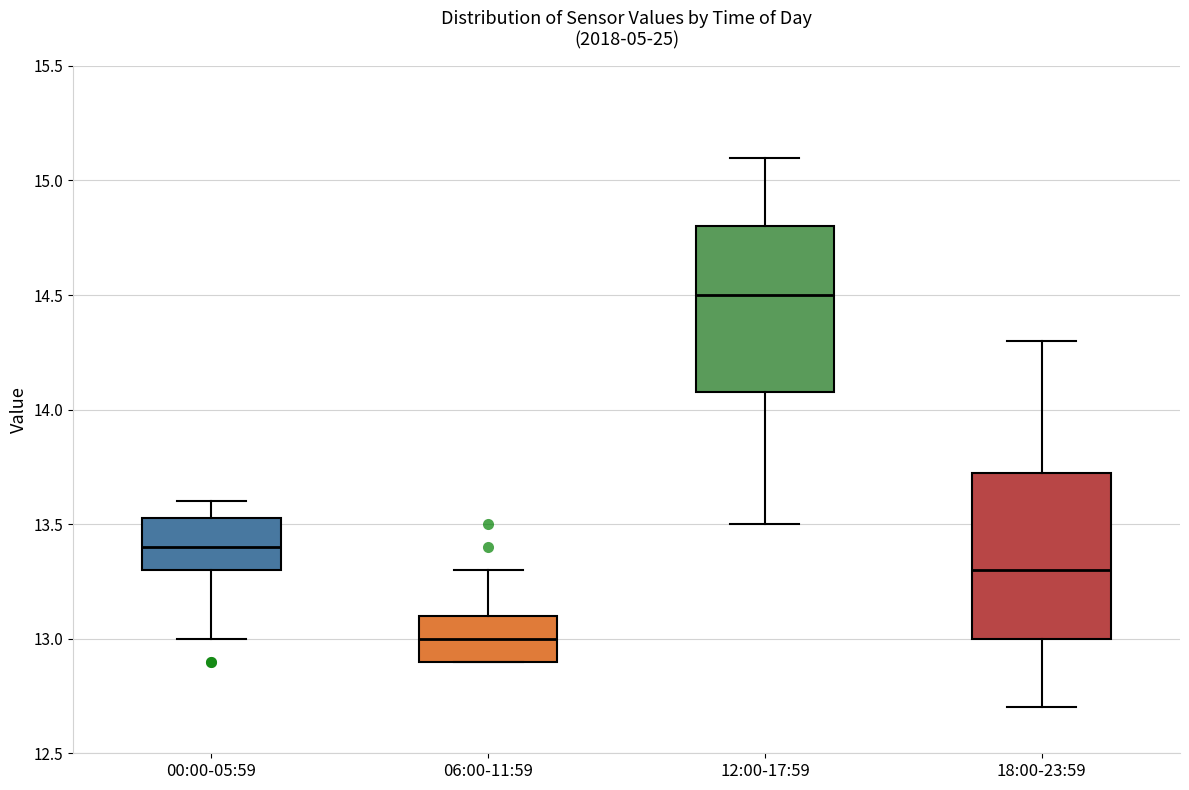

Where is the lower edge of the box for 06:00-11:59 on the y-axis? The values are not printed on the chart, so give them approximately, as read against the axis.

12.90